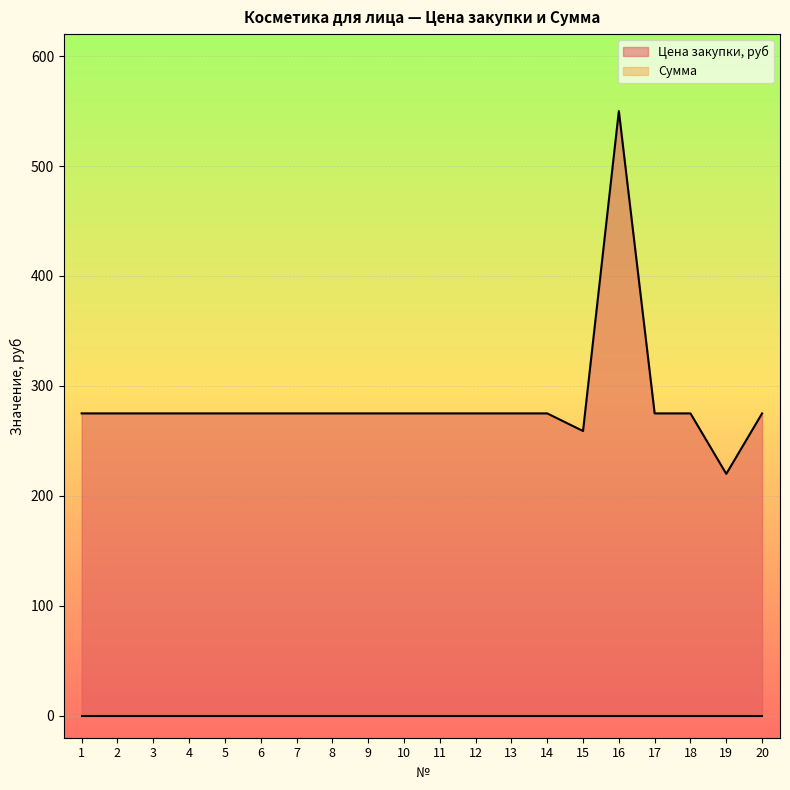

How many data points does each series have?

20